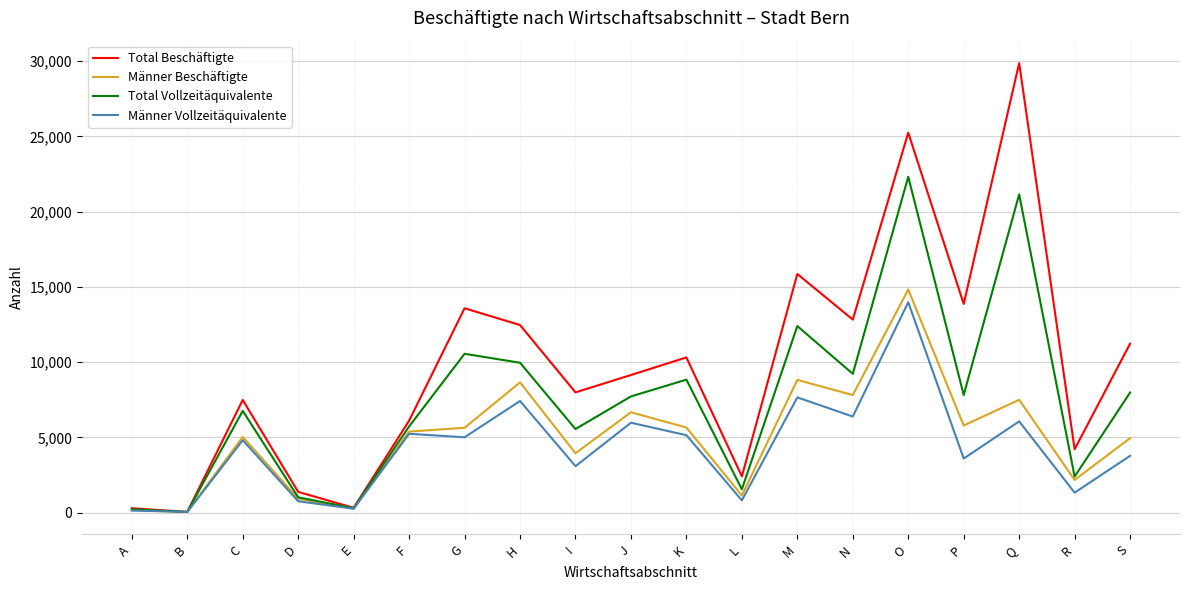

At which category is the sum across all series the highest?

O